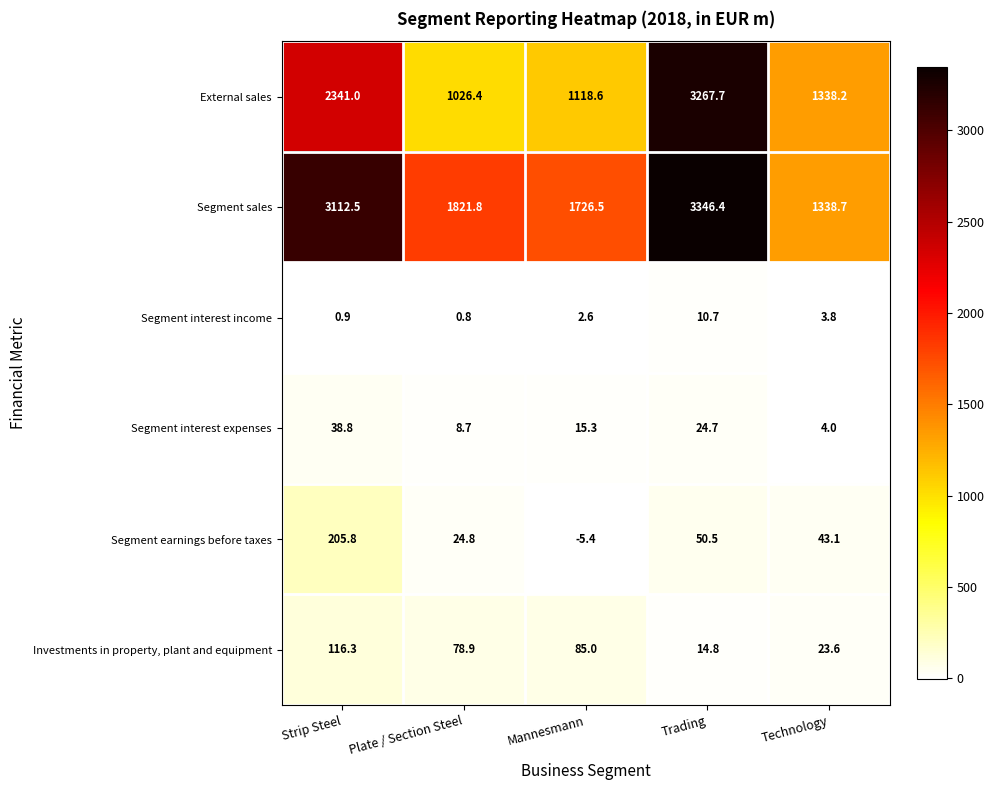

Which series has the largest total across all categories?

Segment sales